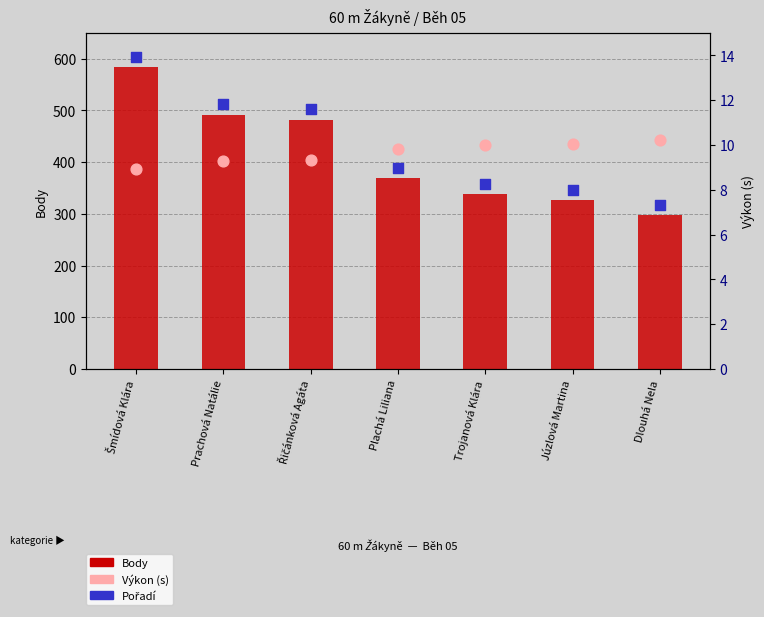

Which series has the largest total across all categories?

Pořadí (rank)